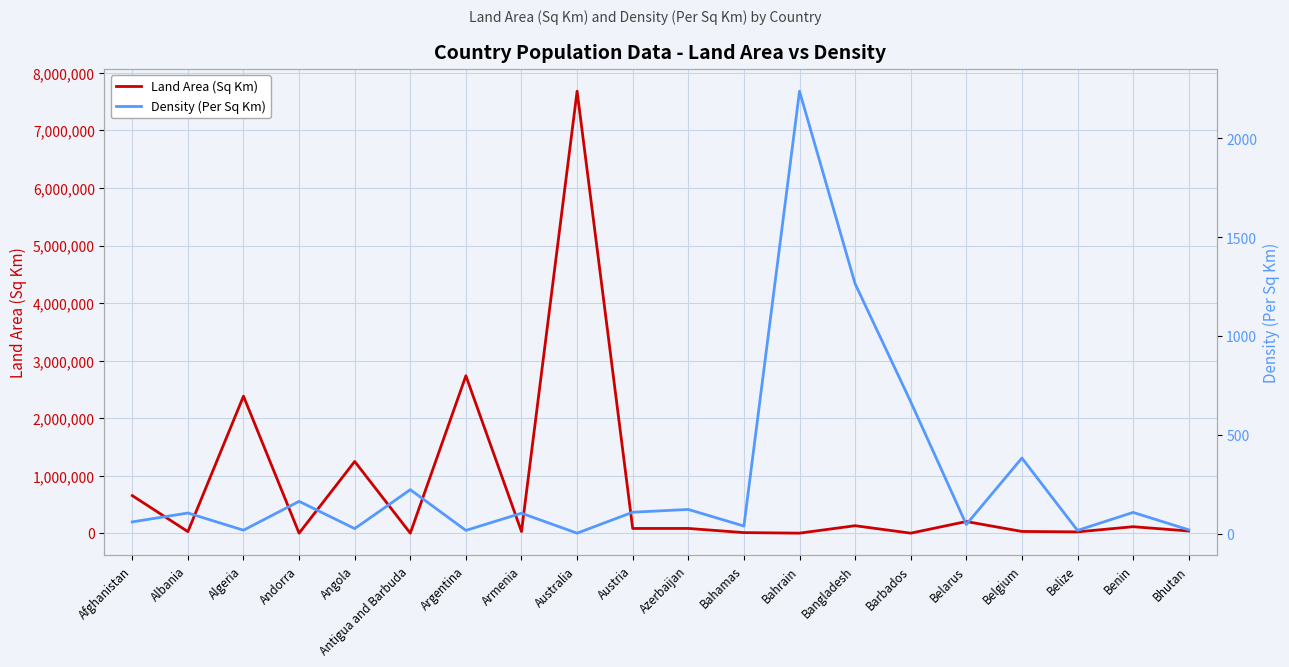

What is the spread (max minus min) of values at Benin?

112652